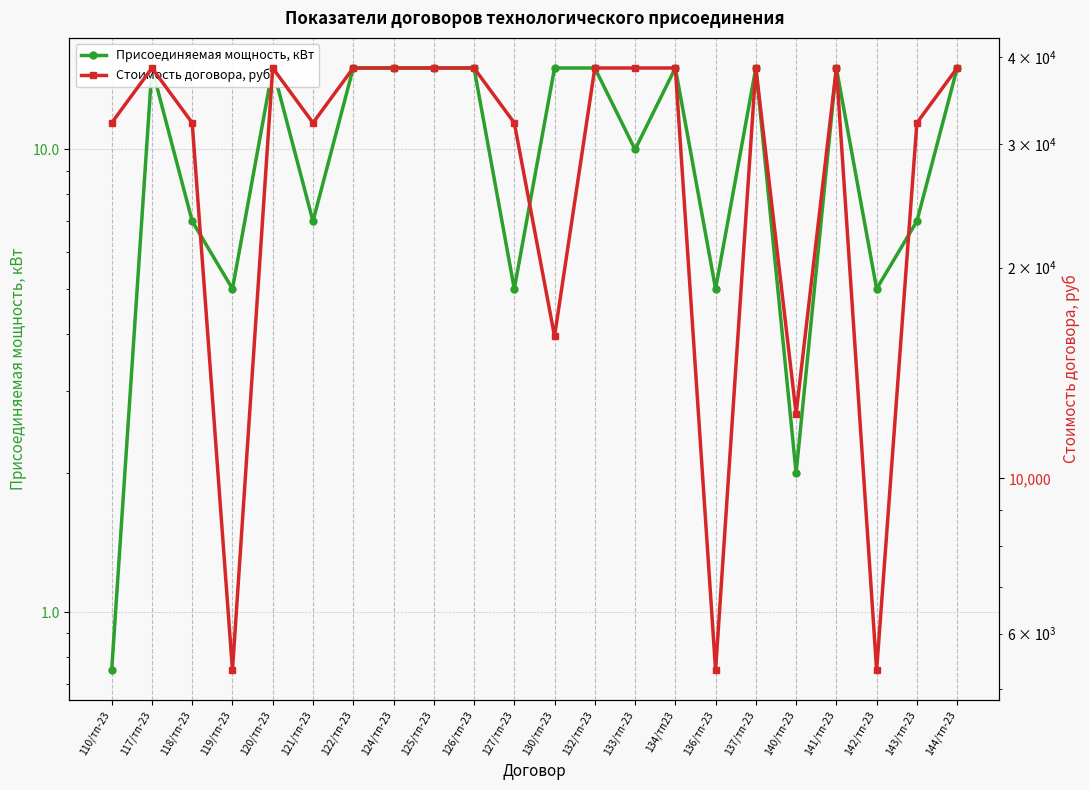

List the series in order of their peak value, highest first.

Стоимость договора, руб, Присоединяемая мощность, кВт